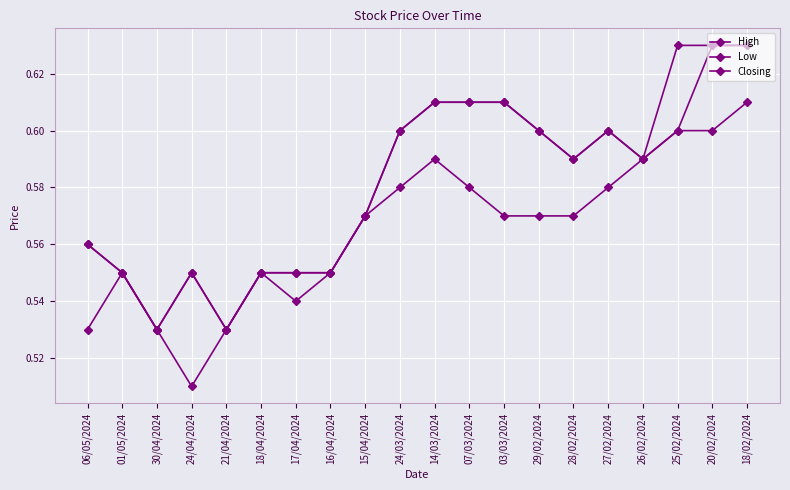

True or false: High and Low intersect in this chart.

False